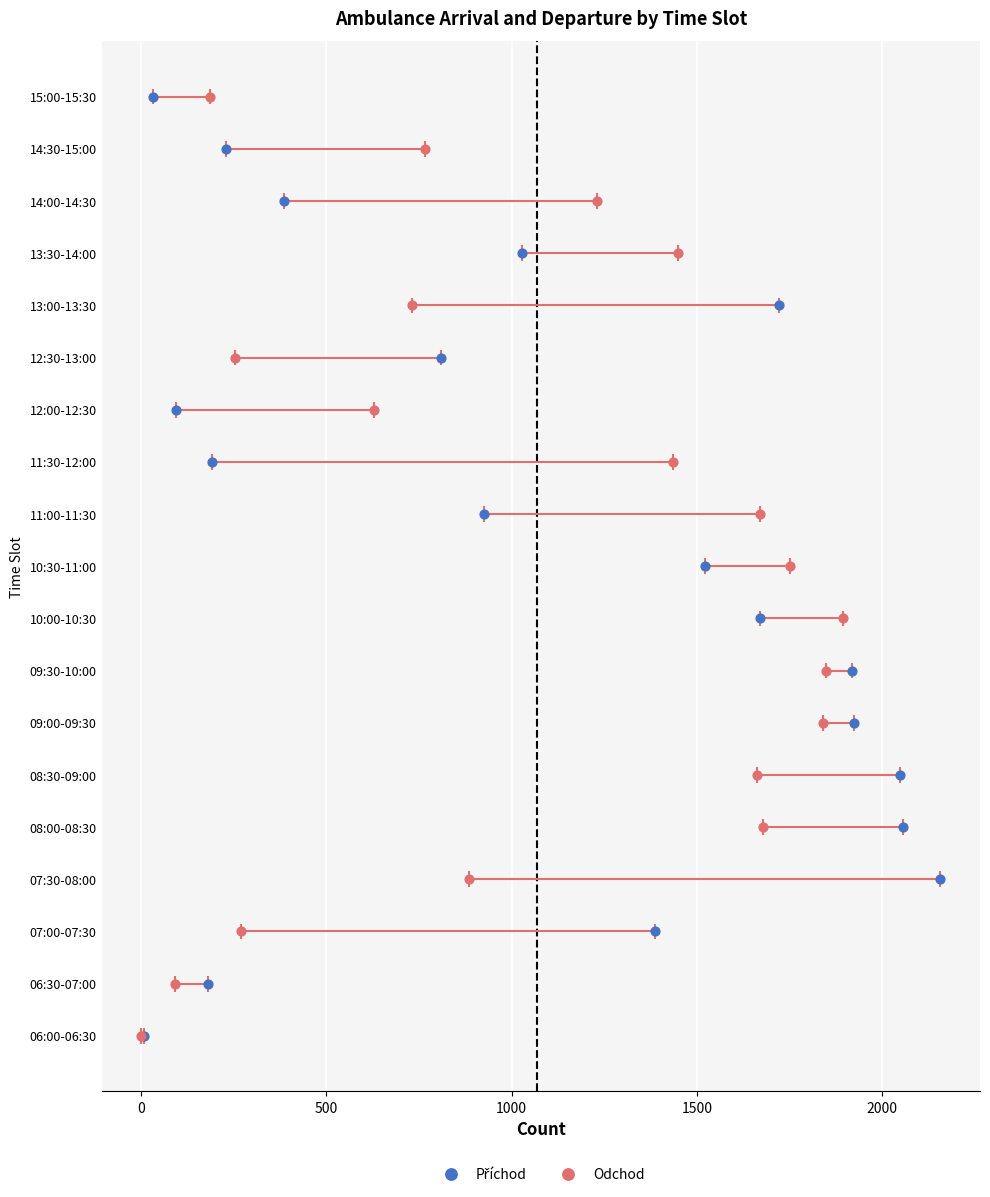

Which series has the largest total across all categories?

Příchod